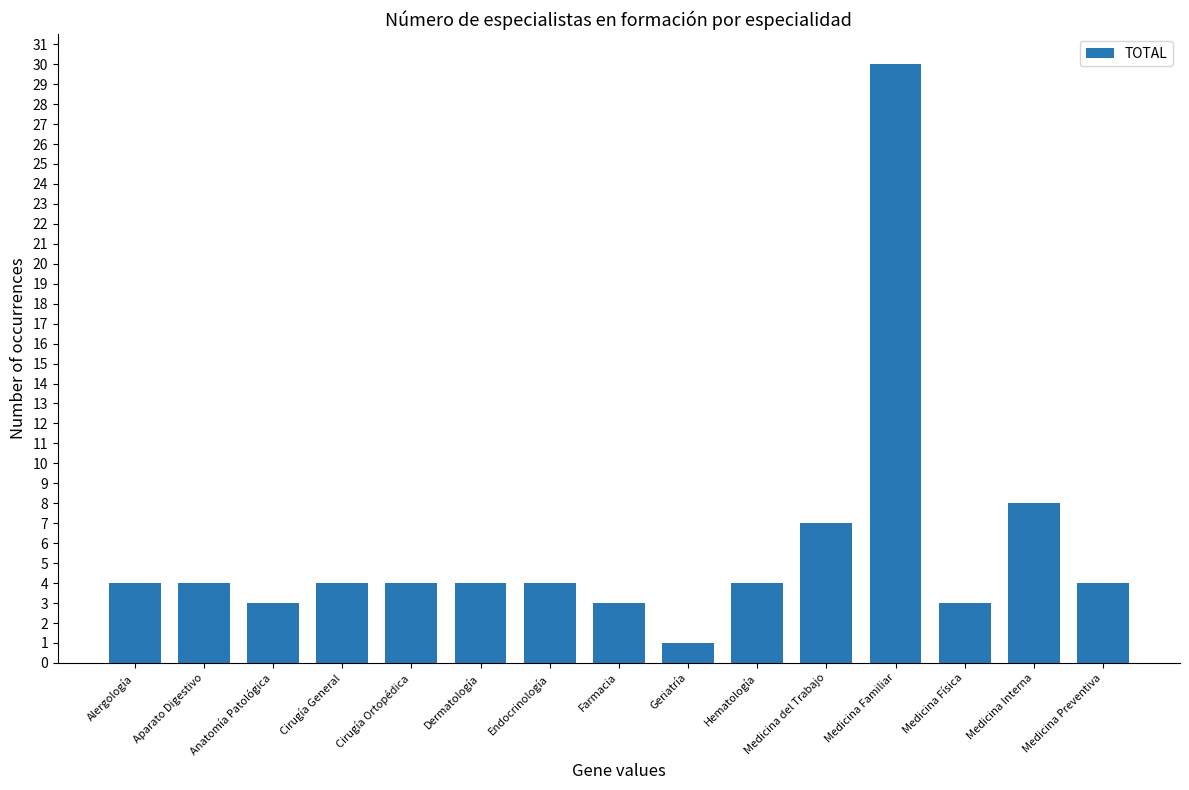

True or false: the data shows 2 at Aparato Digestivo.

False